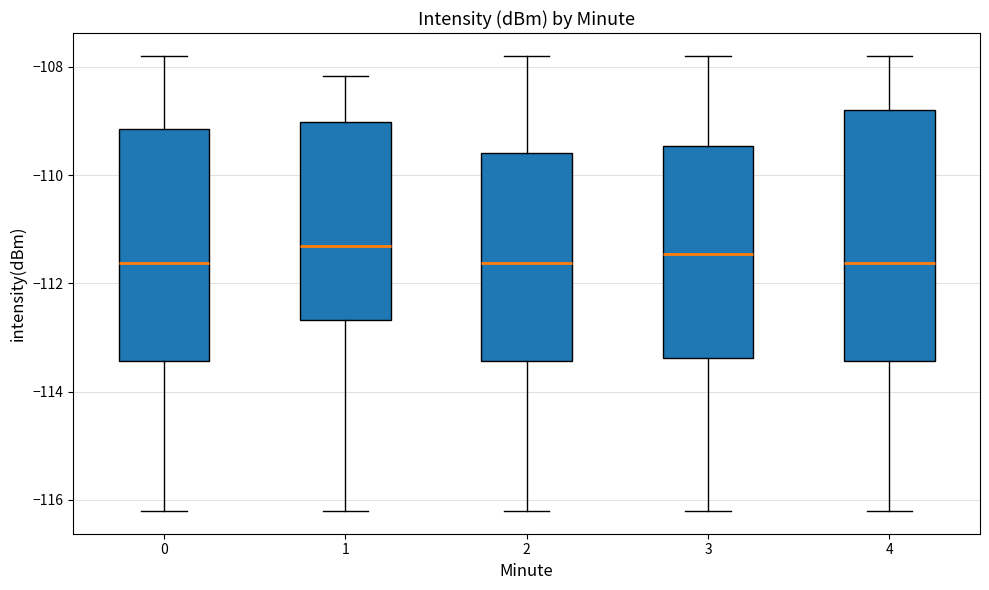

Reading left to right, transcribe this box plot: for each box, give where its median line is, the range the box spans, and where its two whiskers end, as read against the y-axis. The values are not printed on the chart, so give them approximately, as read against the axis.

0: median -111.6, box -113.4 to -109.2, whiskers -116.2 to -107.8
1: median -111.4, box -112.6 to -109.0, whiskers -116.2 to -108.2
2: median -111.6, box -113.4 to -109.6, whiskers -116.2 to -107.8
3: median -111.4, box -113.4 to -109.4, whiskers -116.2 to -107.8
4: median -111.6, box -113.4 to -108.8, whiskers -116.2 to -107.8